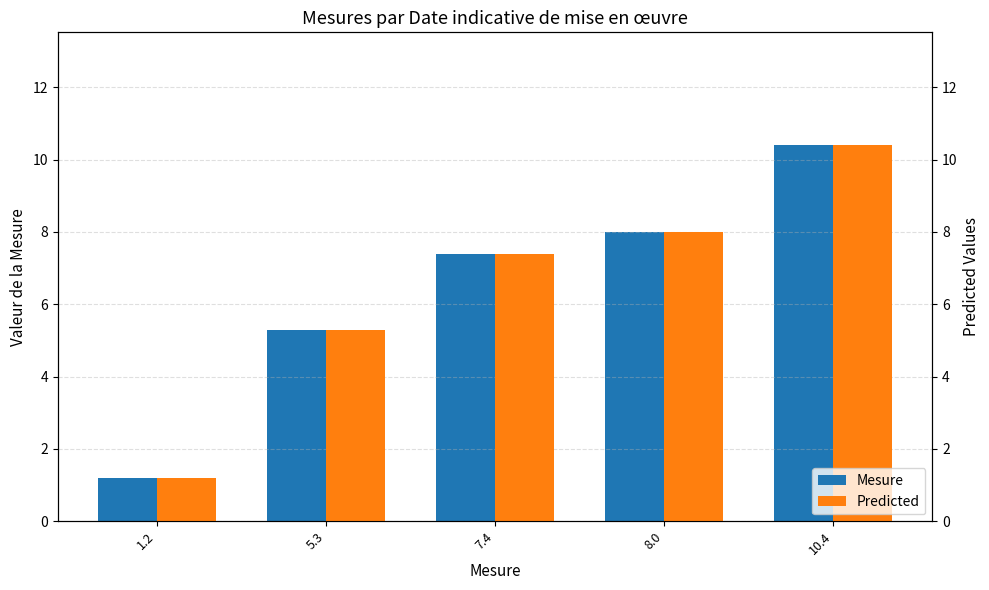

Which series has the widest spread of values?

Mesure